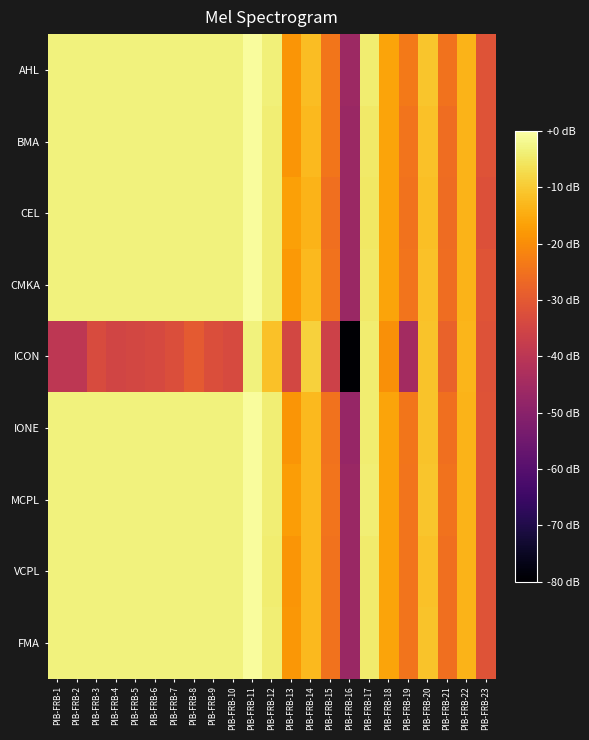

Rank the series at PIB-FRB-2 from highest to lowest value.

AHL, BMA, CEL, CMKA, IONE, MCPL, VCPL, FMA, ICON